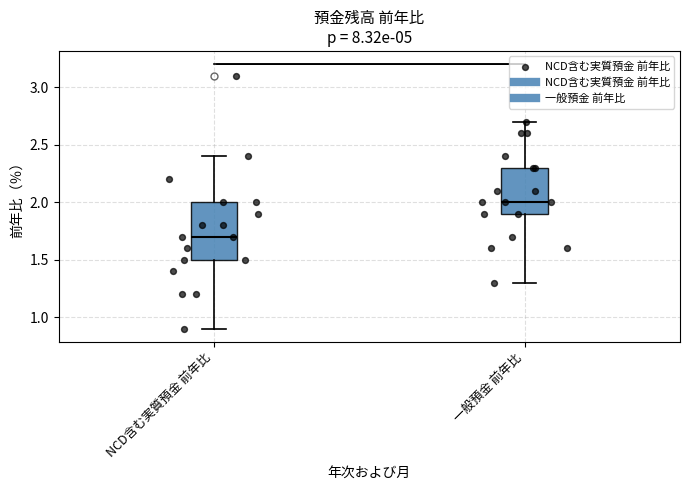

Where is the lower edge of the box for 一般預金 前年比 on the y-axis? The values are not printed on the chart, so give them approximately, as read against the axis.

1.9